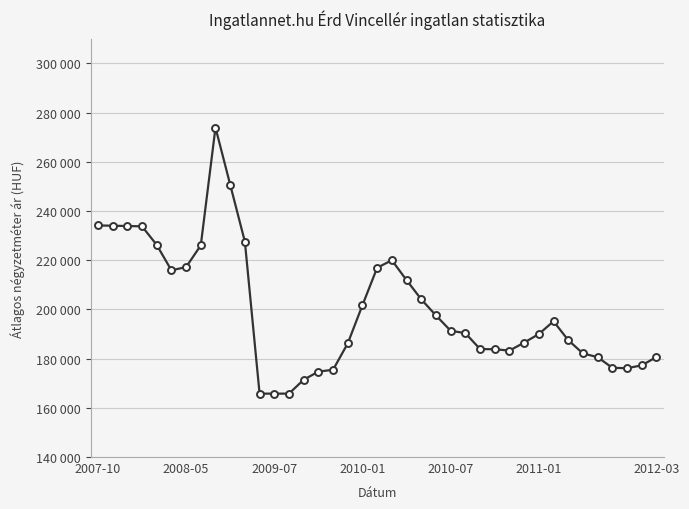

Where is the data nearest to the value 219825?

20